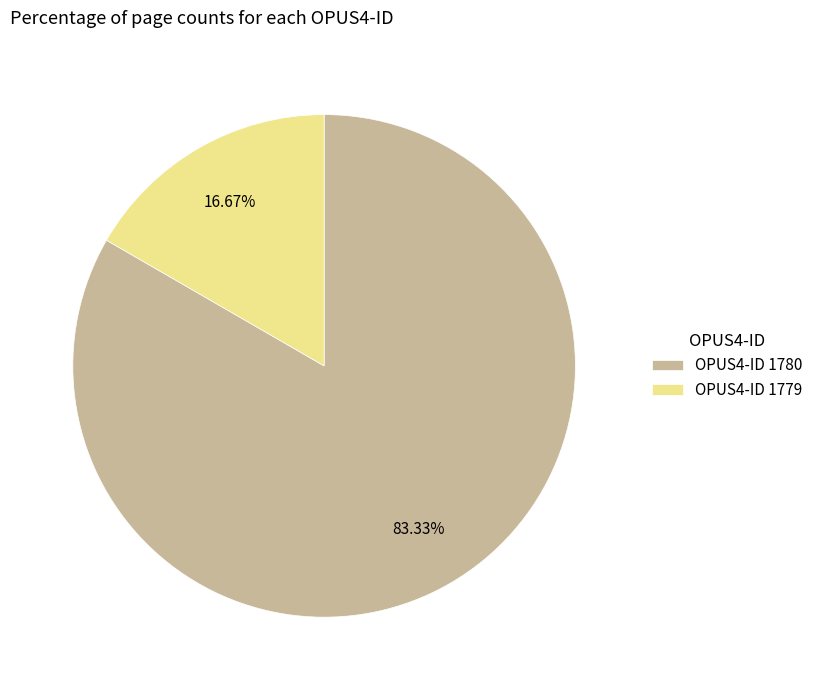

Is the sum of OPUS4-ID 1779 and OPUS4-ID 1780 greater than half?

Yes